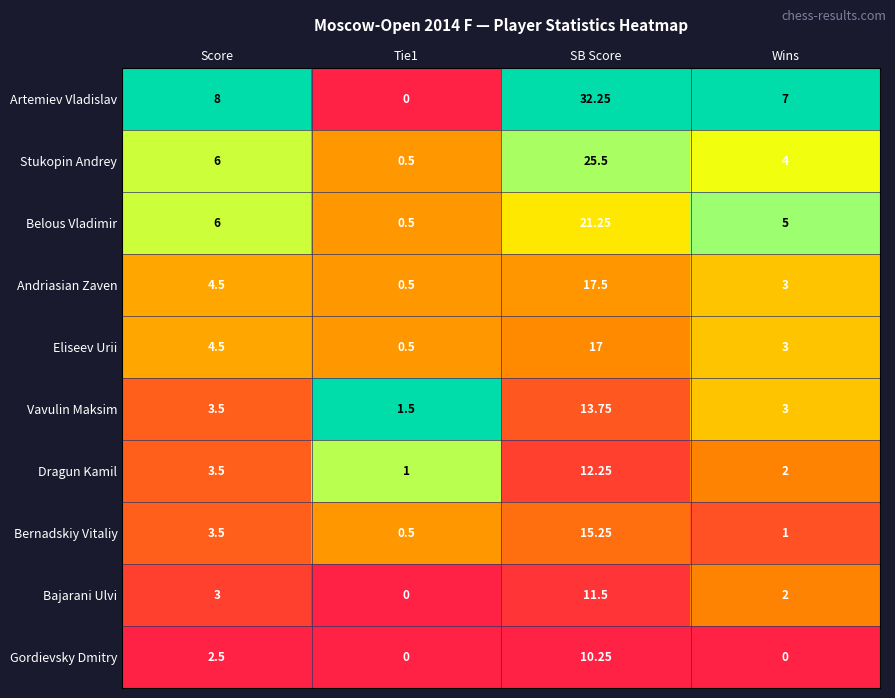

Which series has the largest total across all categories?

Artemiev Vladislav